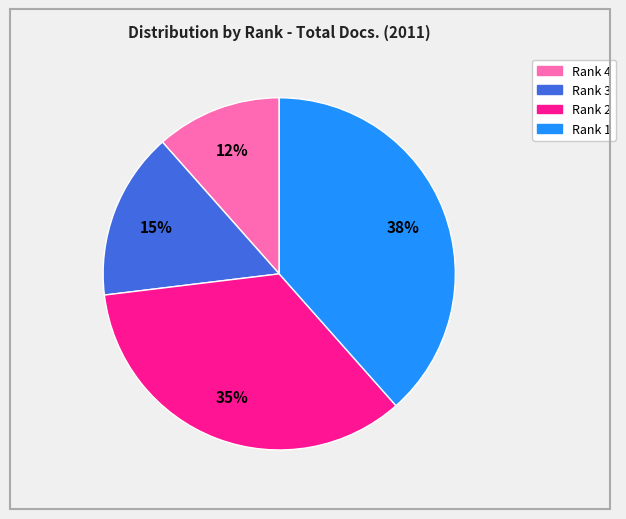

Combined, do Rank 1 and Rank 2 account for over 50%?

Yes